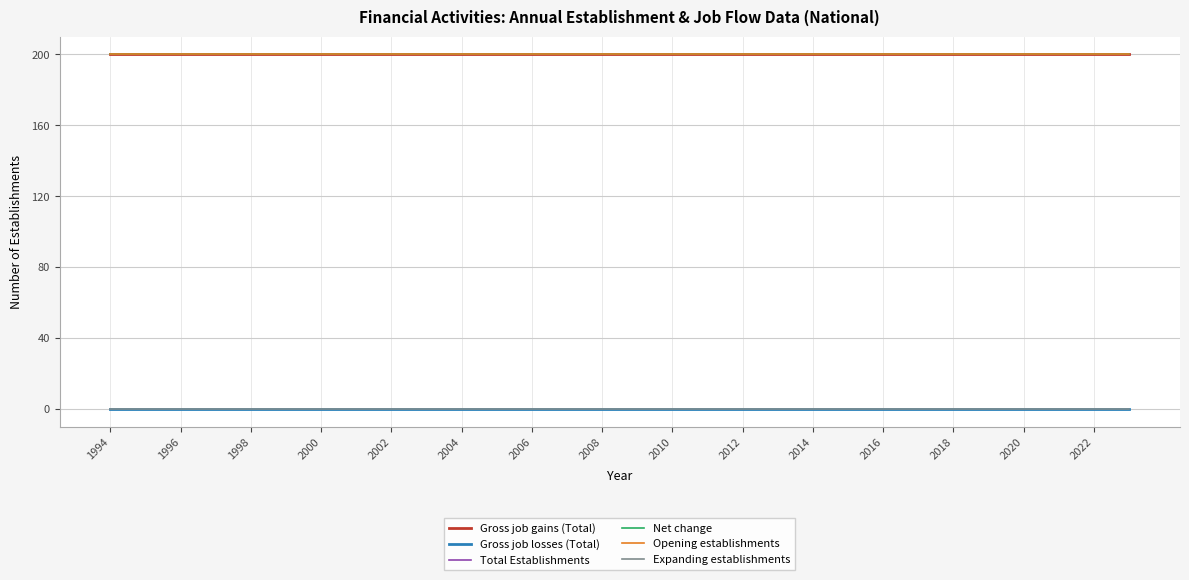

Reading left to right, list all the values displayed in this chart.

Gross job gains (Total): 200	200	200	200	200	200	200	200	200	200	200	200	200	200	200	200	200	200	200	200	200	200	200	200	200	200	200	200	200	200
Gross job losses (Total): 0	0	0	0	0	0	0	0	0	0	0	0	0	0	0	0	0	0	0	0	0	0	0	0	0	0	0	0	0	0
Total Establishments: 200	200	200	200	200	200	200	200	200	200	200	200	200	200	200	200	200	200	200	200	200	200	200	200	200	200	200	200	200	200
Net change: 200	200	200	200	200	200	200	200	200	200	200	200	200	200	200	200	200	200	200	200	200	200	200	200	200	200	200	200	200	200
Opening establishments: 200	200	200	200	200	200	200	200	200	200	200	200	200	200	200	200	200	200	200	200	200	200	200	200	200	200	200	200	200	200
Expanding establishments: 0	0	0	0	0	0	0	0	0	0	0	0	0	0	0	0	0	0	0	0	0	0	0	0	0	0	0	0	0	0